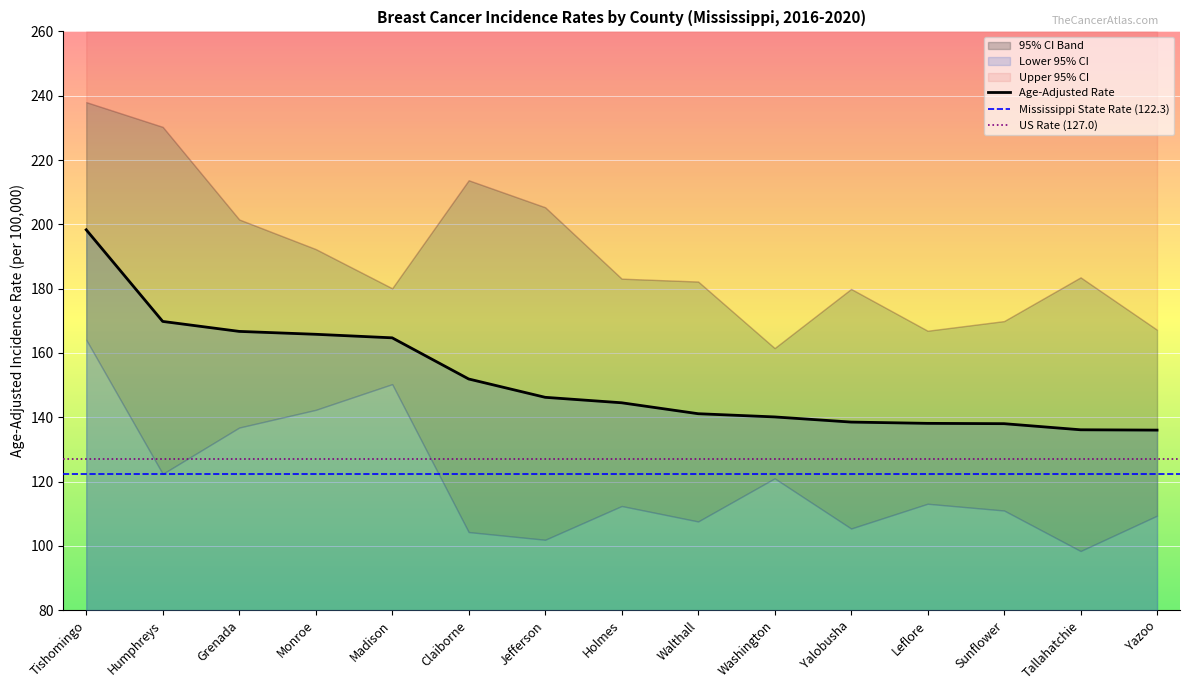

Which series has the largest total across all categories?

Upper 95% CI